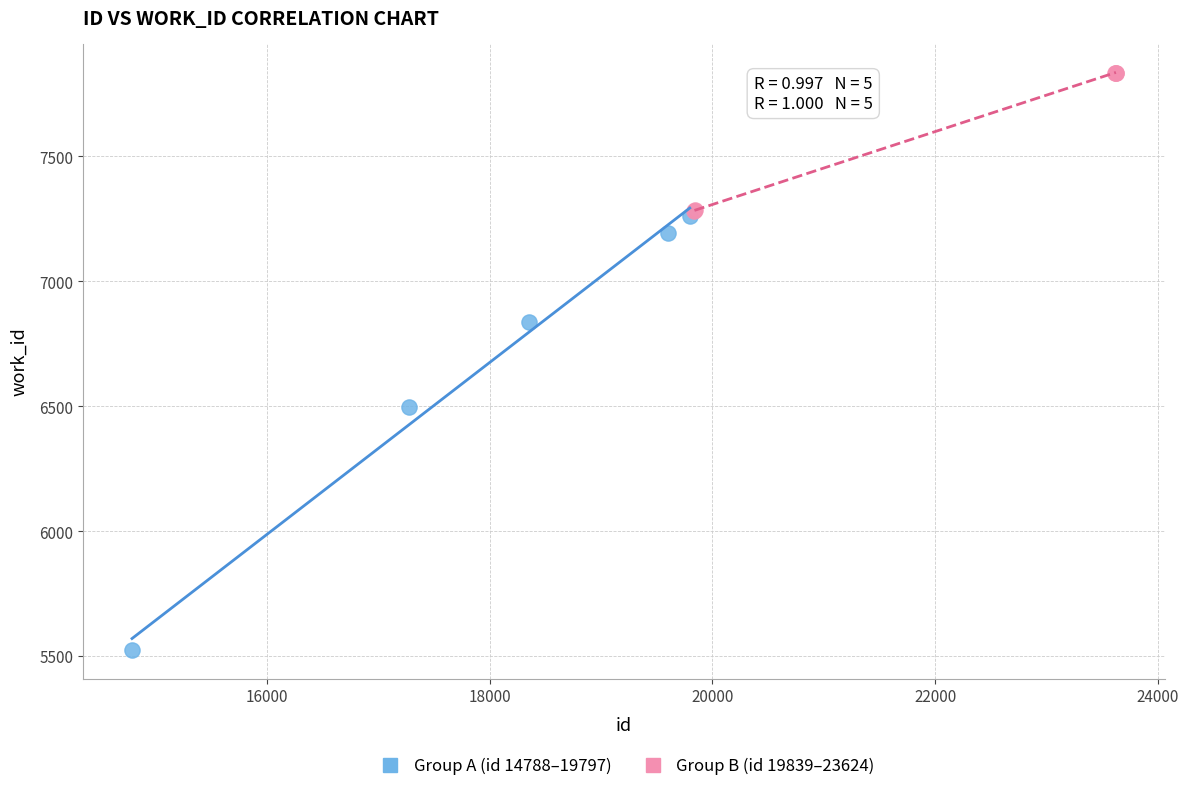

Which series contains the highest Y value?

Group B (id 19839–23624)